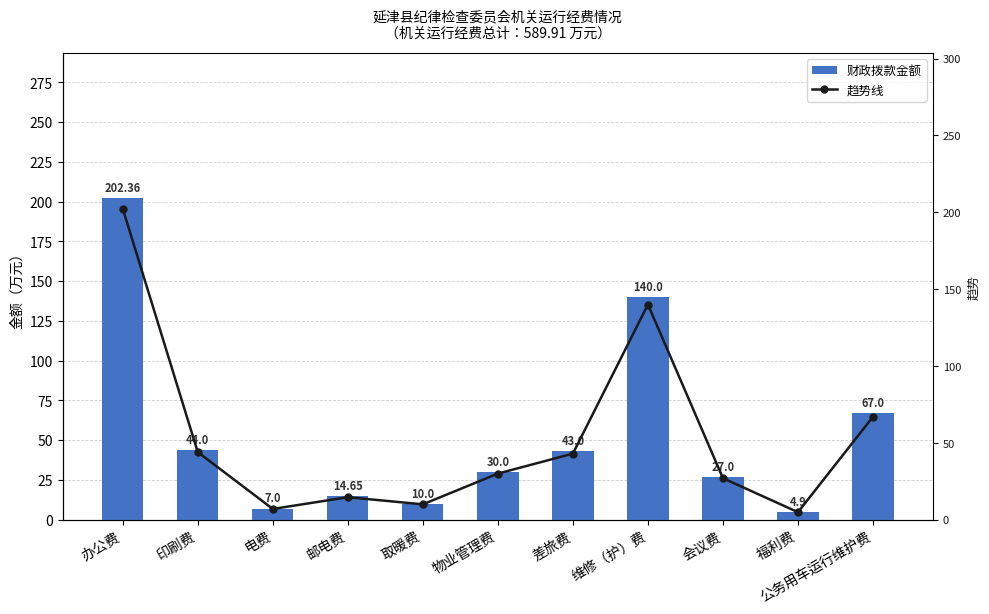

What is the total value across all series at 办公费?

404.7